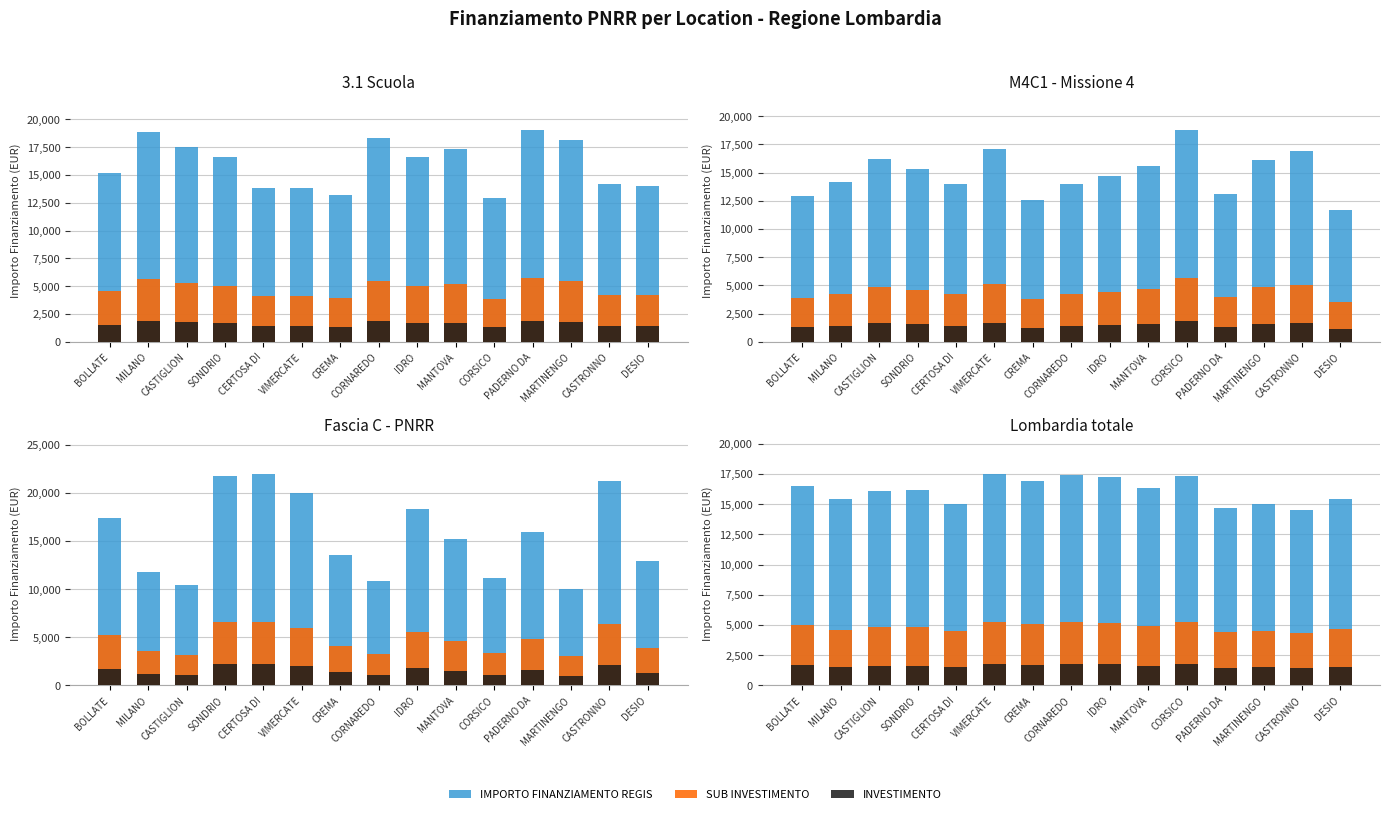

How many bars are there in each group?

3